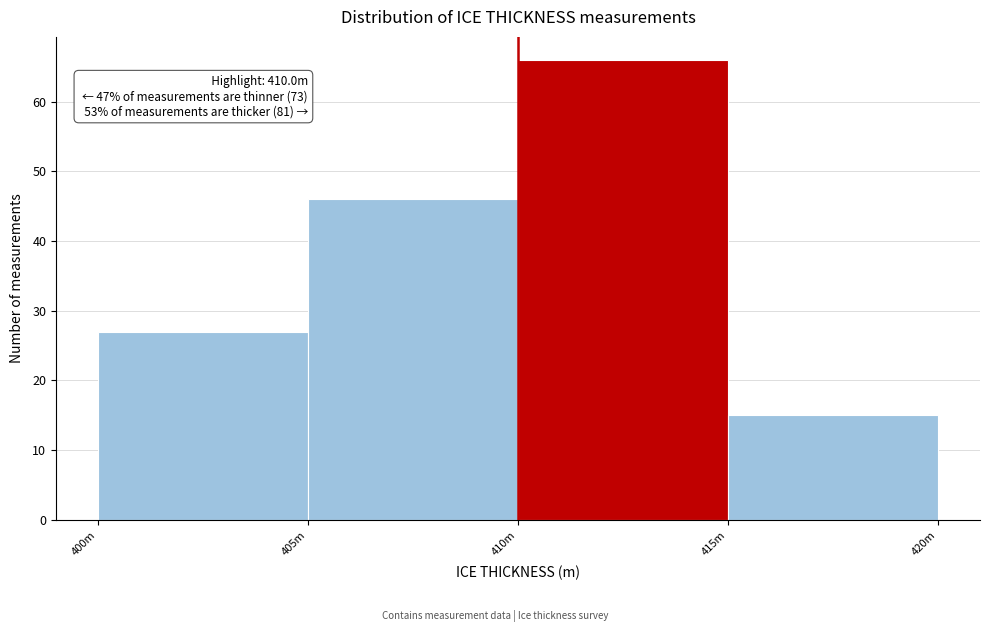

Reading left to right, list all the values displayed in this chart.

400m=27	405m=46	410m=66	415m=15